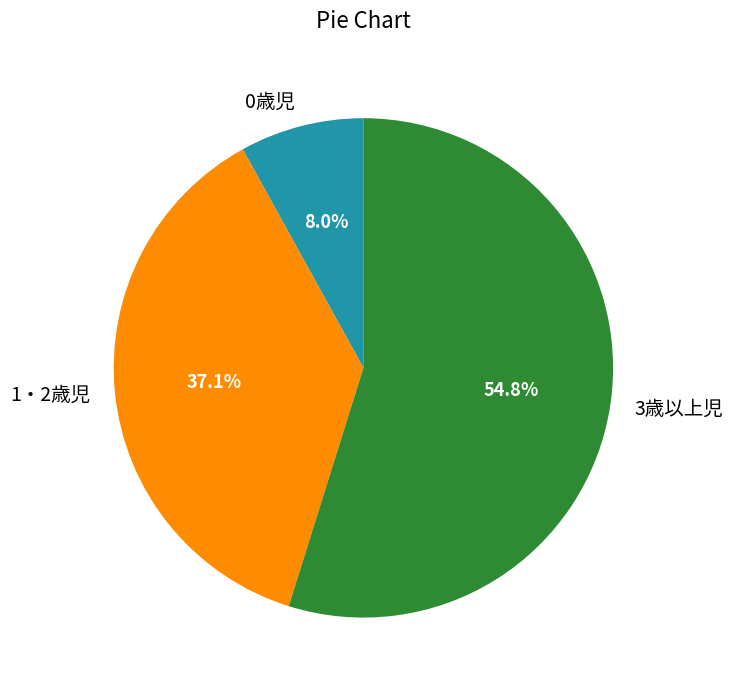

What is the ratio of the value at 1・2歳児 to the value at 0歳児?

4.6